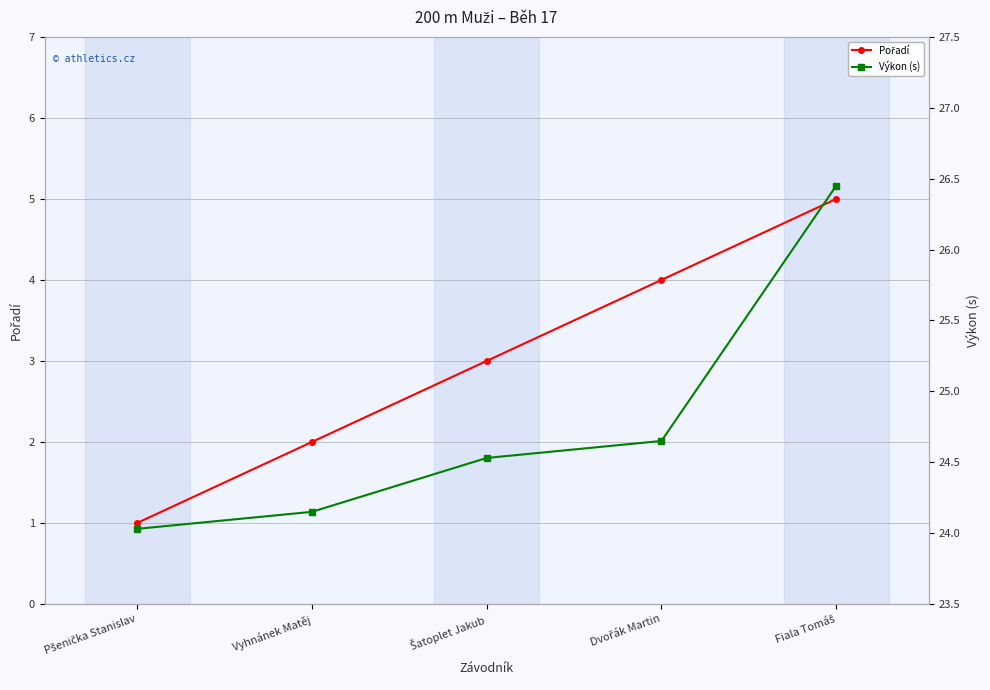

What is the minimum value for Pořadí?

1.0